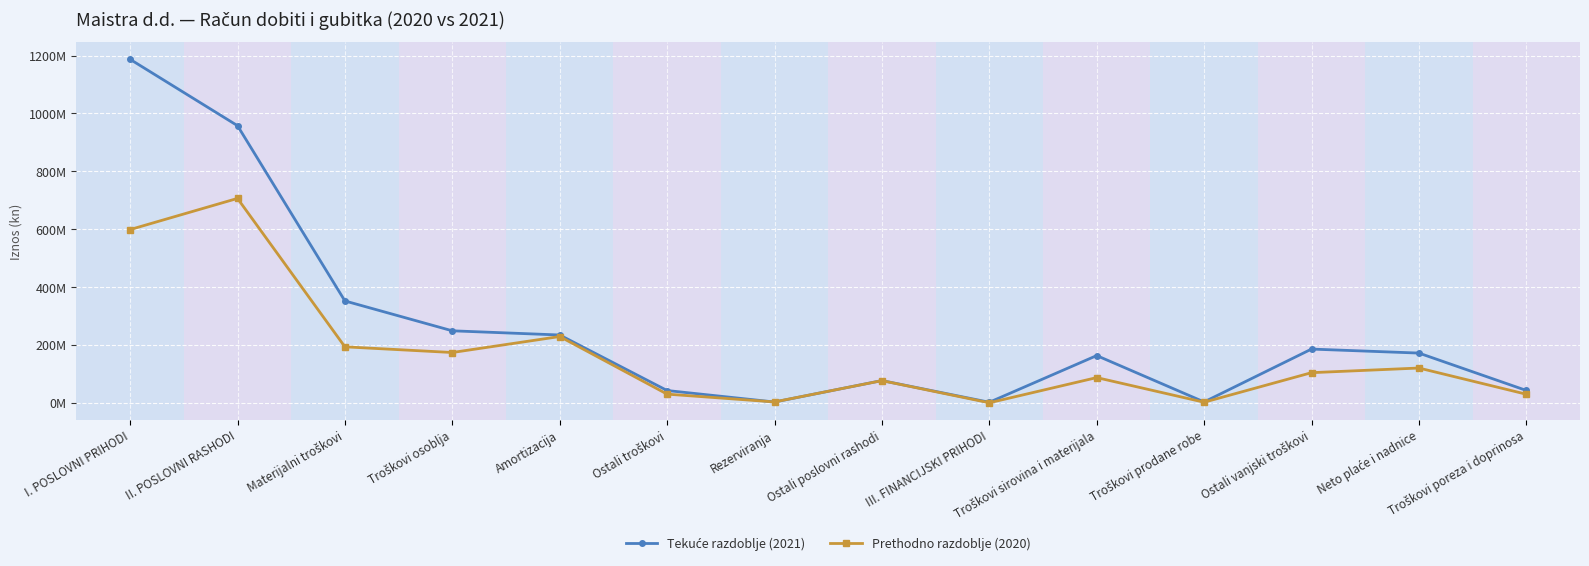

What is the highest value of the Tekuće razdoblje (2021) series?

1187108212